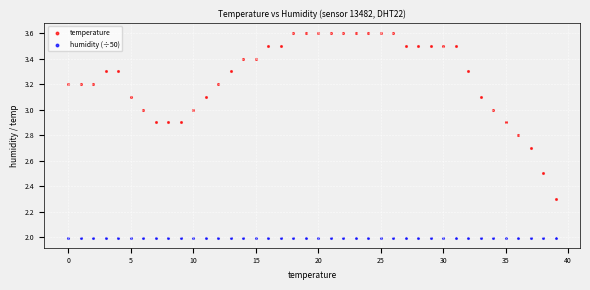

Which series contains the lowest Y value?

humidity (÷50)